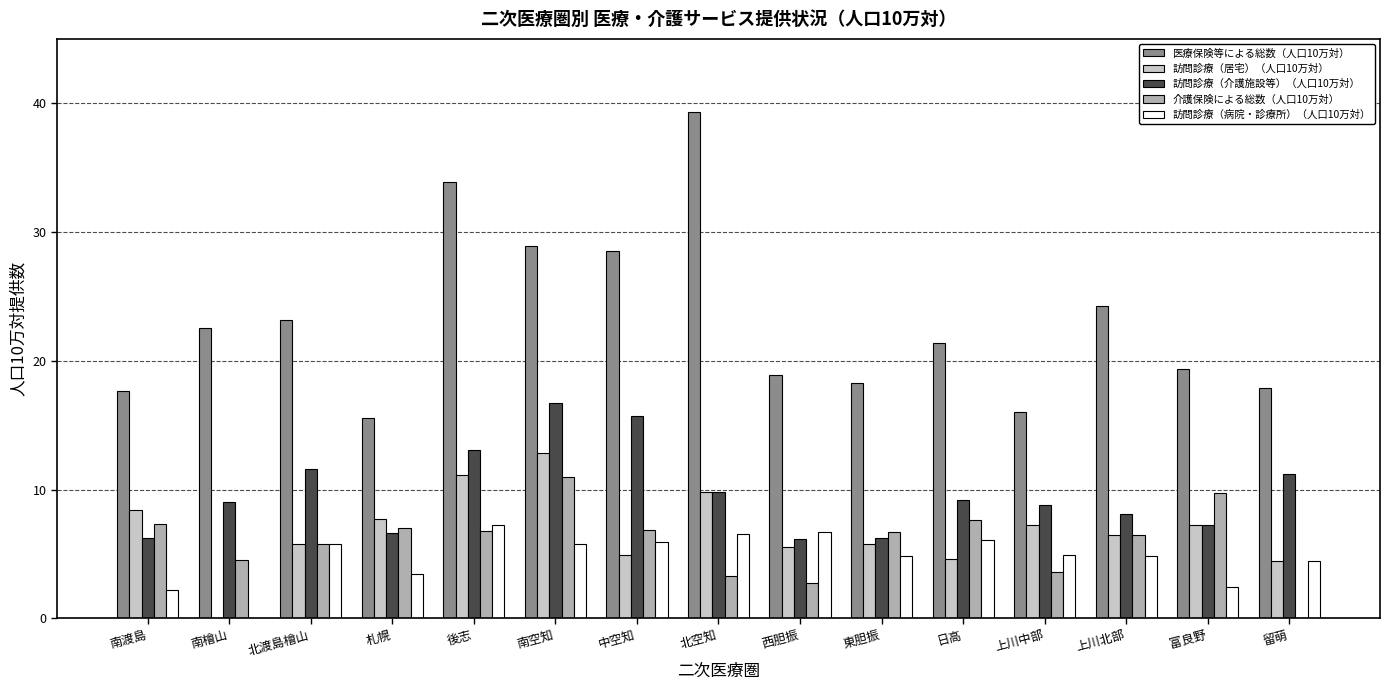

Are the bars horizontal?

No